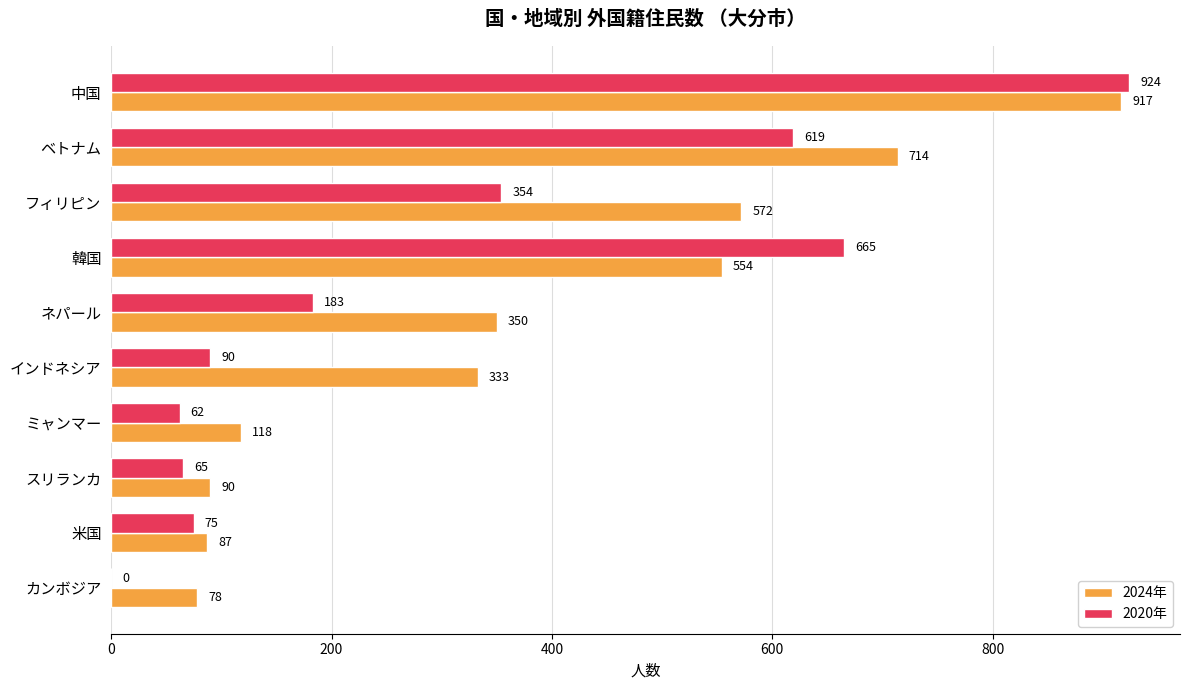

What is the greatest value displayed?

924